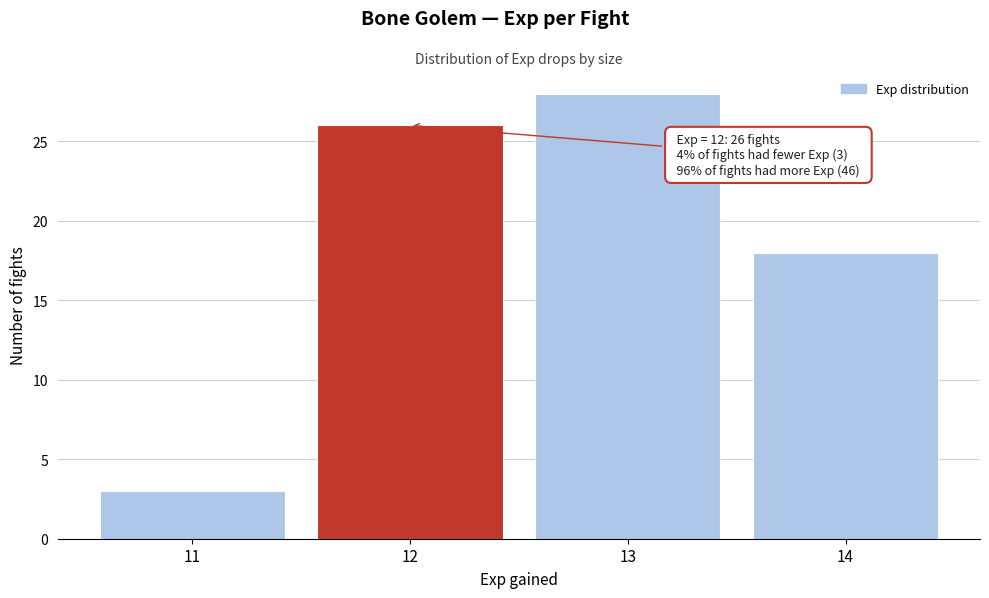

Over which range of the x-axis is the bar tallest?

12.5 to 13.5